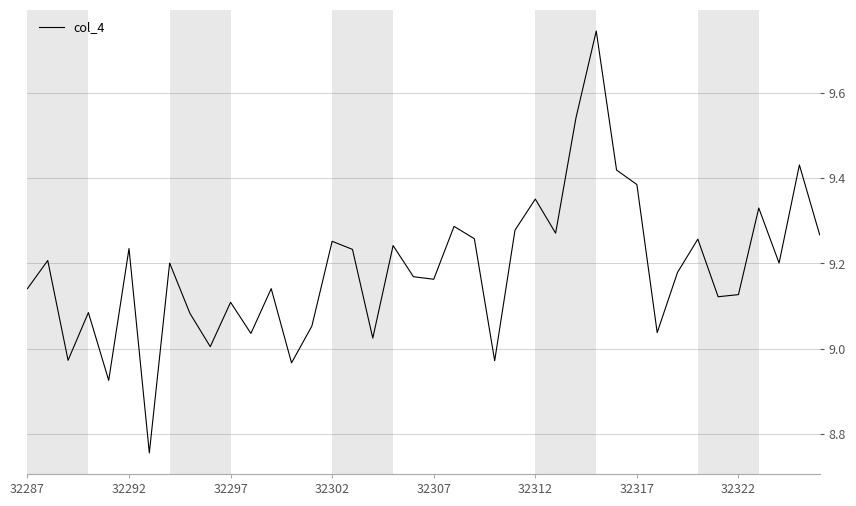

How many data points are above 9201?

18